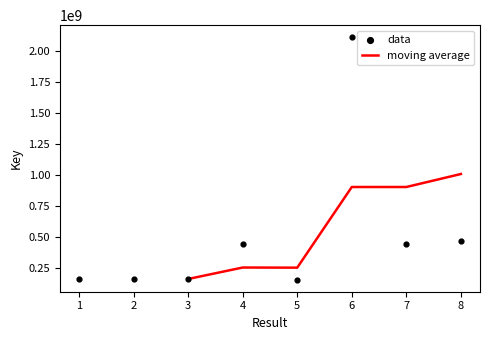

What is the change in value from 1 to 3?

-5961190